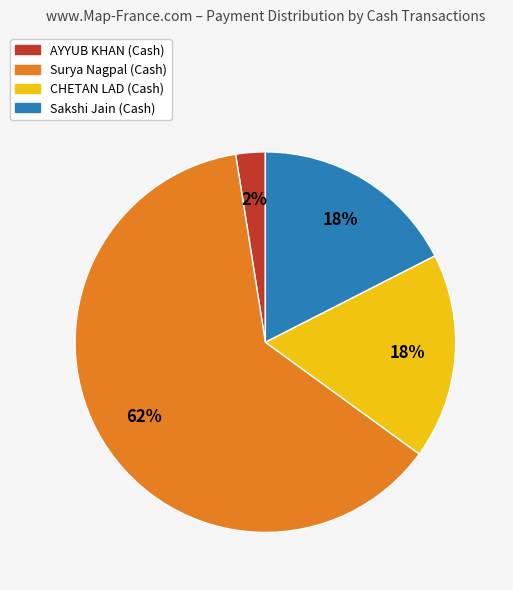

To the nearest percent, what portion does Surya Nagpal (Cash) represent?

62%